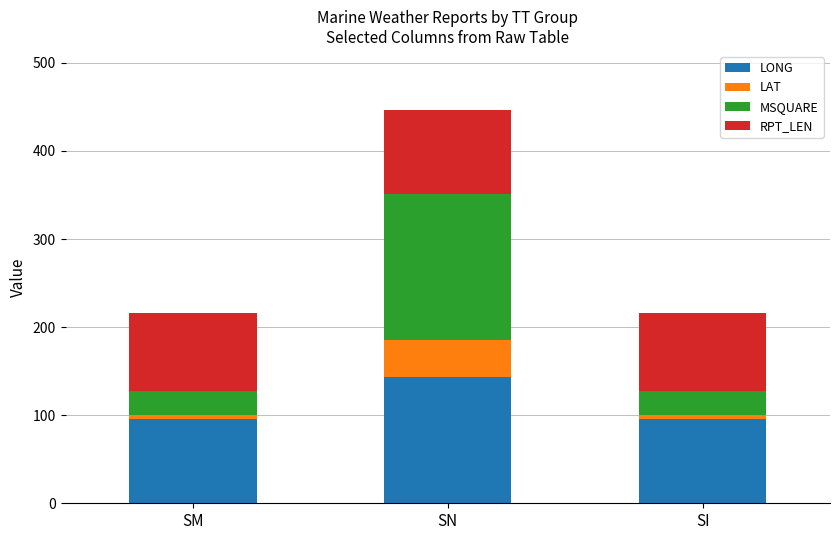

How many bars are there in total?

3